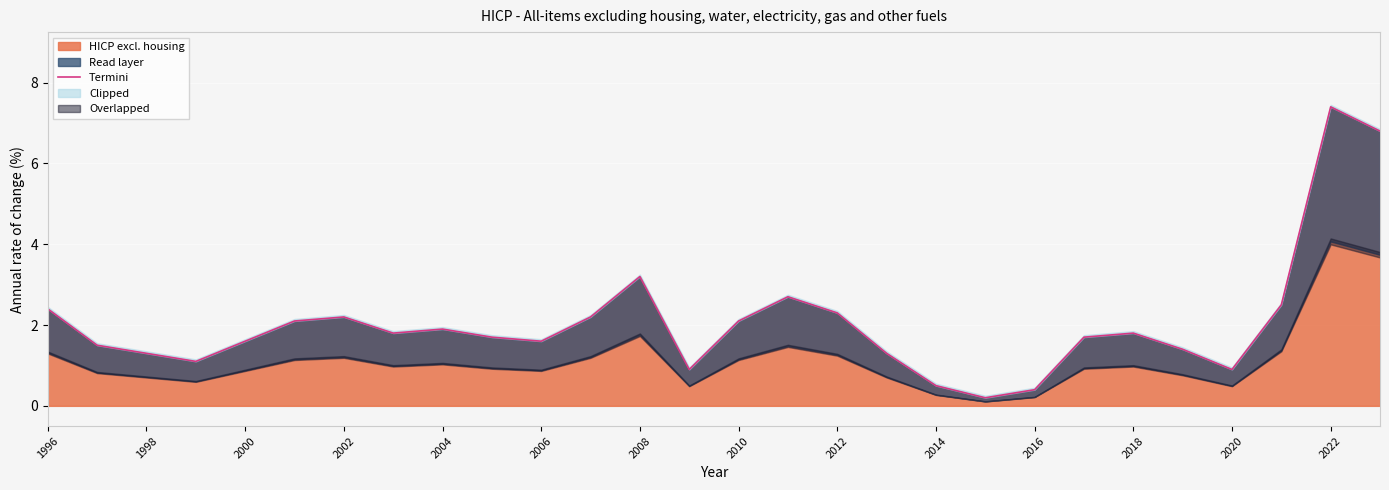

What is the highest value of the HICP excl. housing series?

7.4